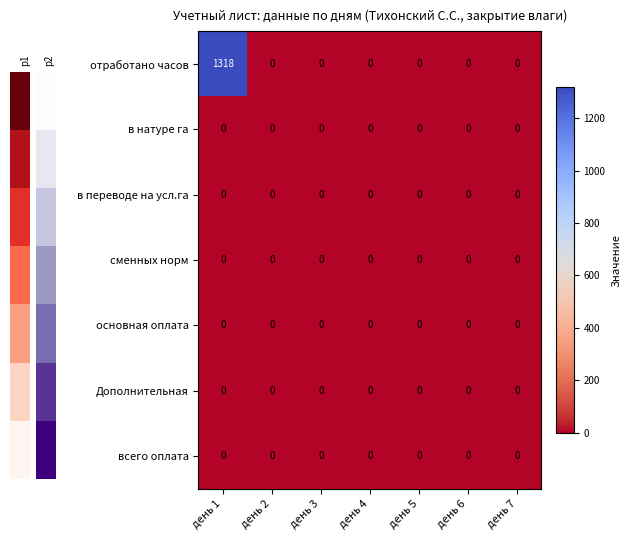

Which series has the largest total across all categories?

отработано часов